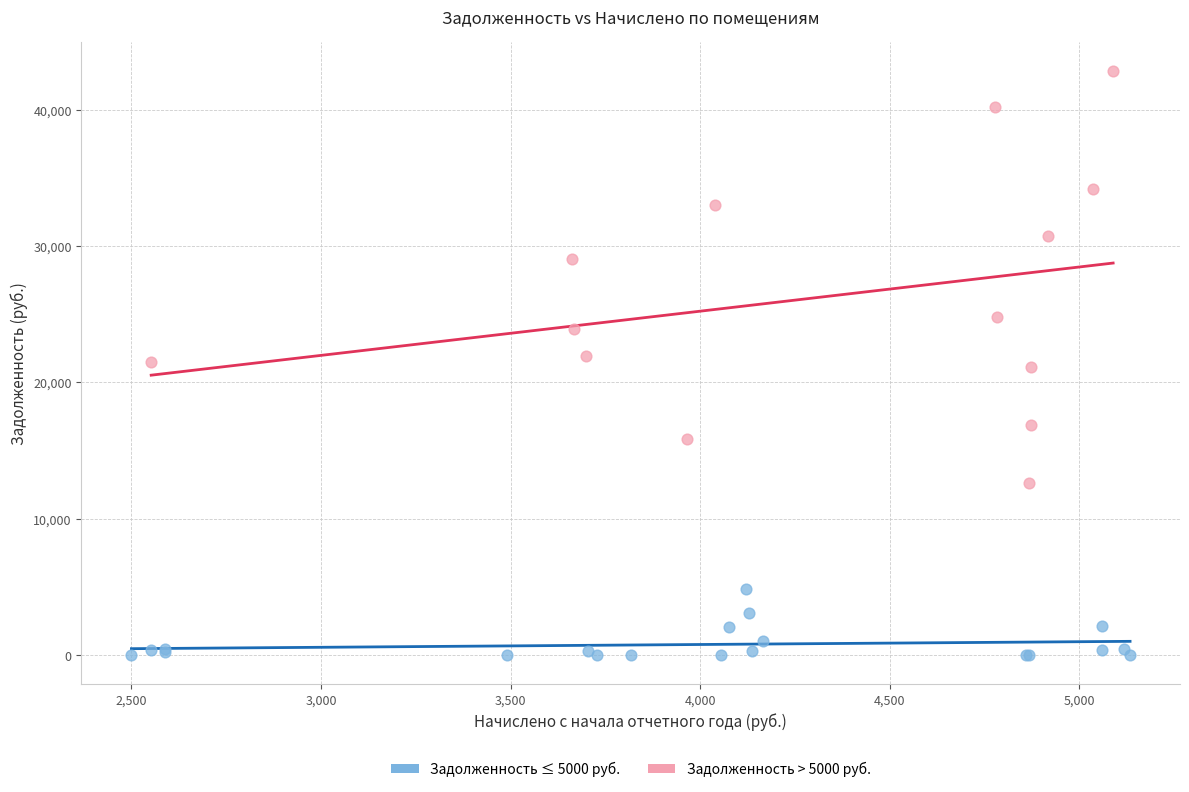

Which series contains the highest Y value?

Задолженность > 5000 руб.